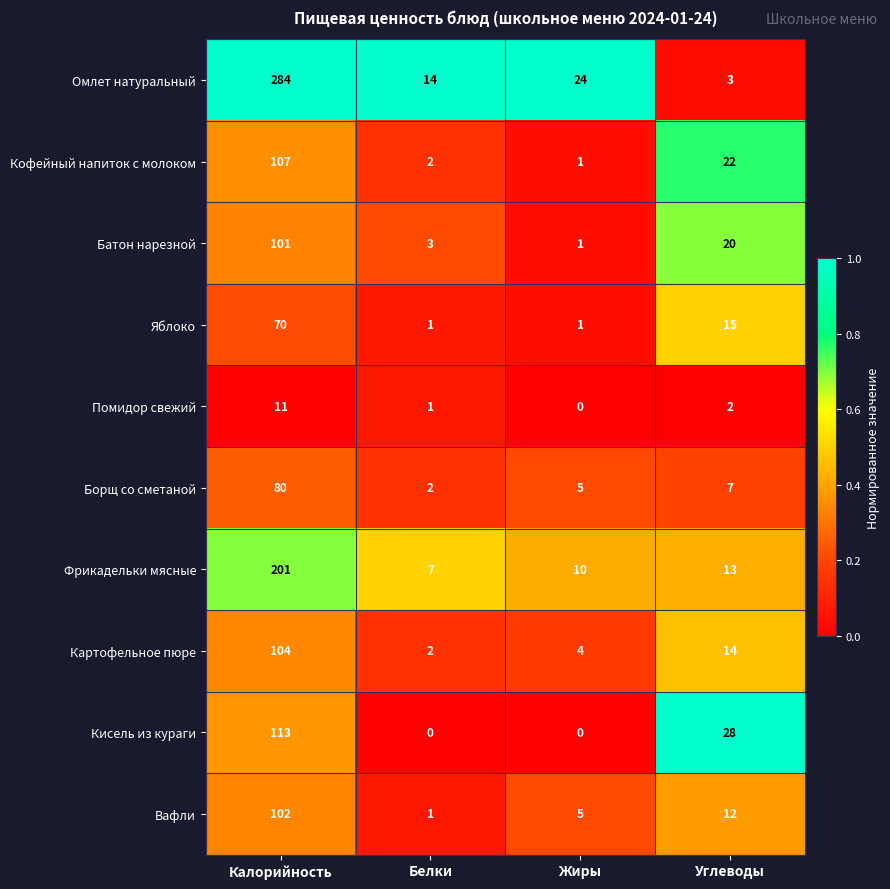

The value of Борщ со сметаной at Жиры is 5. True or false?

True